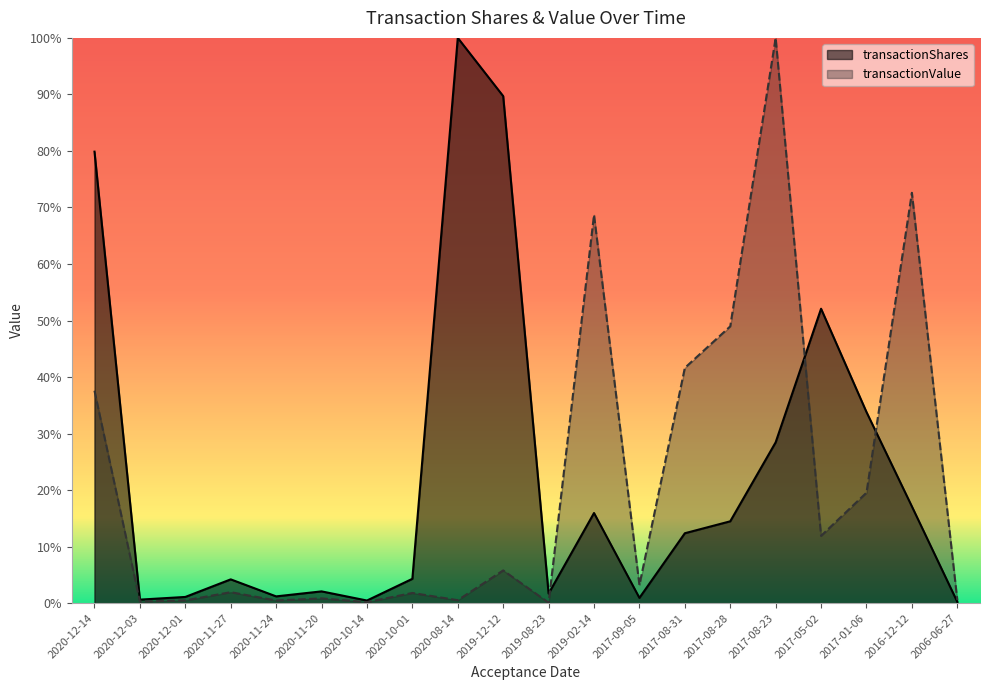

How many lines are shown in the chart?

2